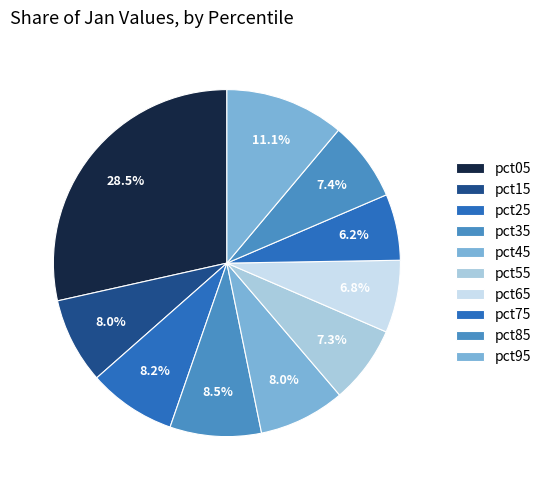

Approximately how many times larger is the value at pct35 compared to pct05?

0.3